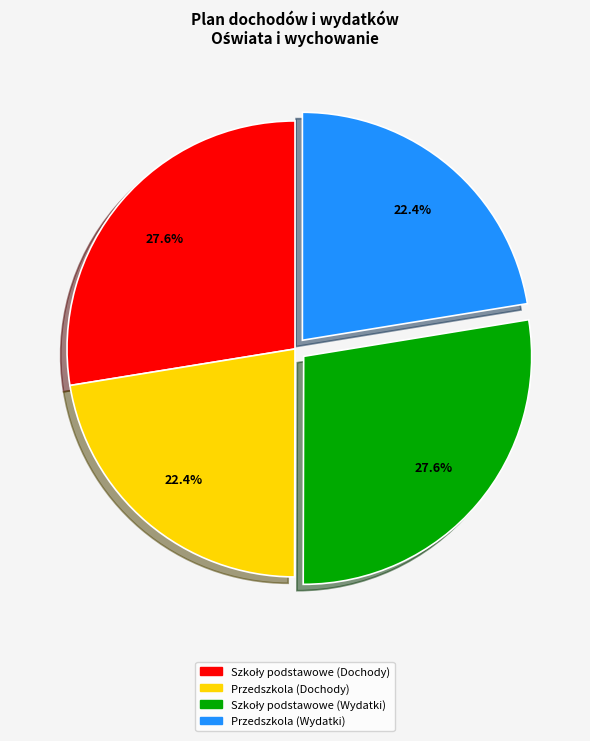

To the nearest percent, what is the average slice percentage?

25%